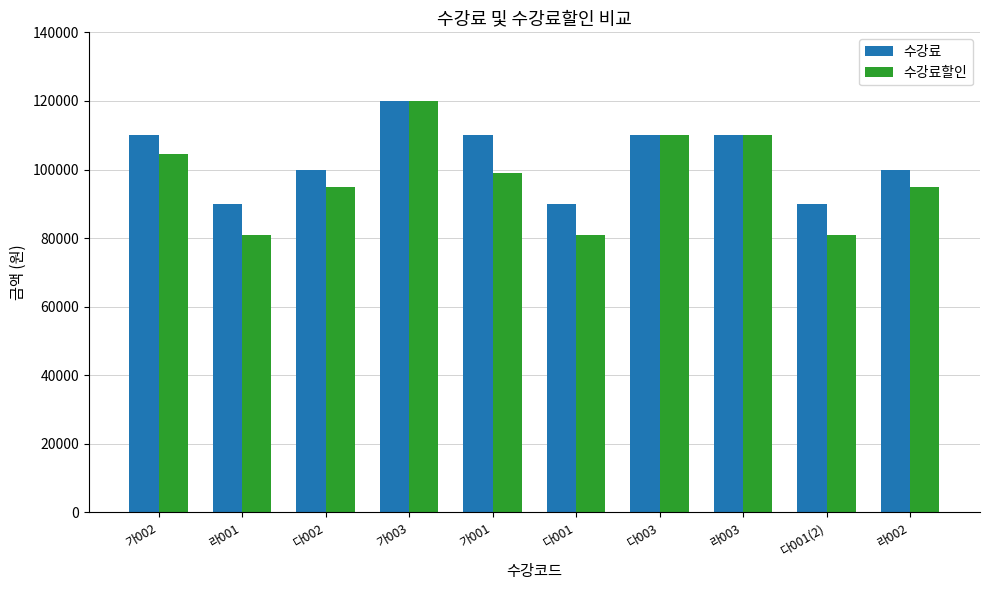

Which series changed the most between 가002 and 다002?

수강료